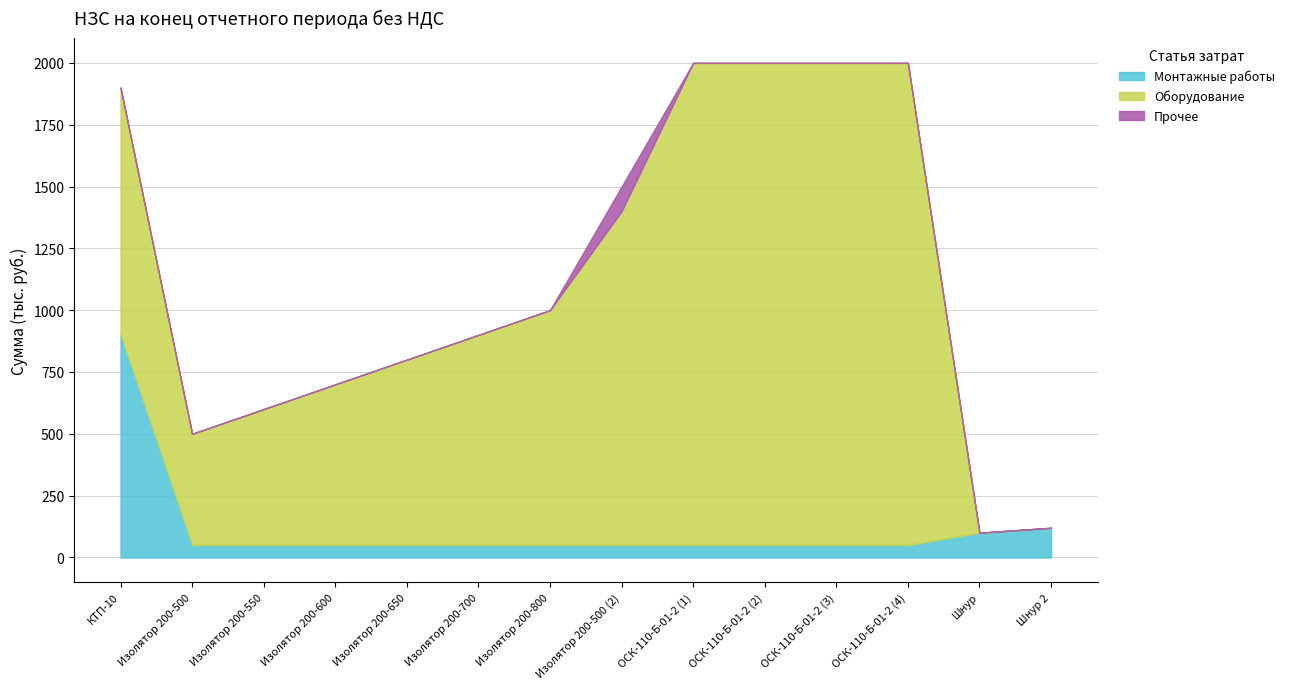

At Изолятор 200-500 (2), list the series in order from largest to smallest.

Оборудование, Прочее, Монтажные работы